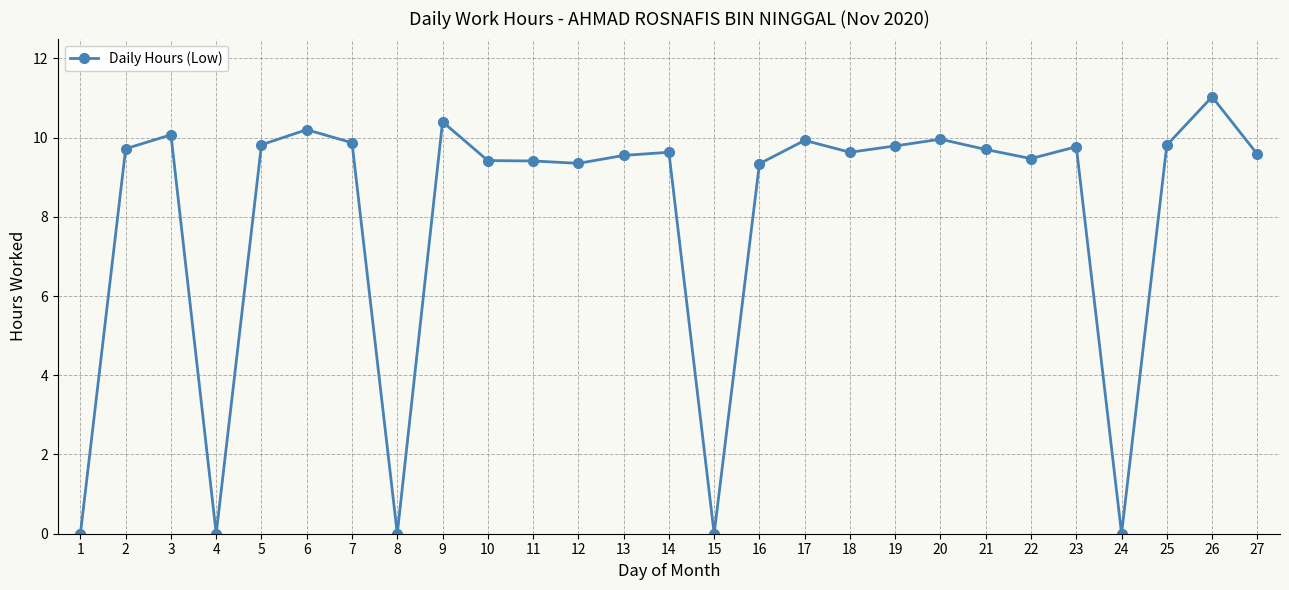

What is the average value?

8.0